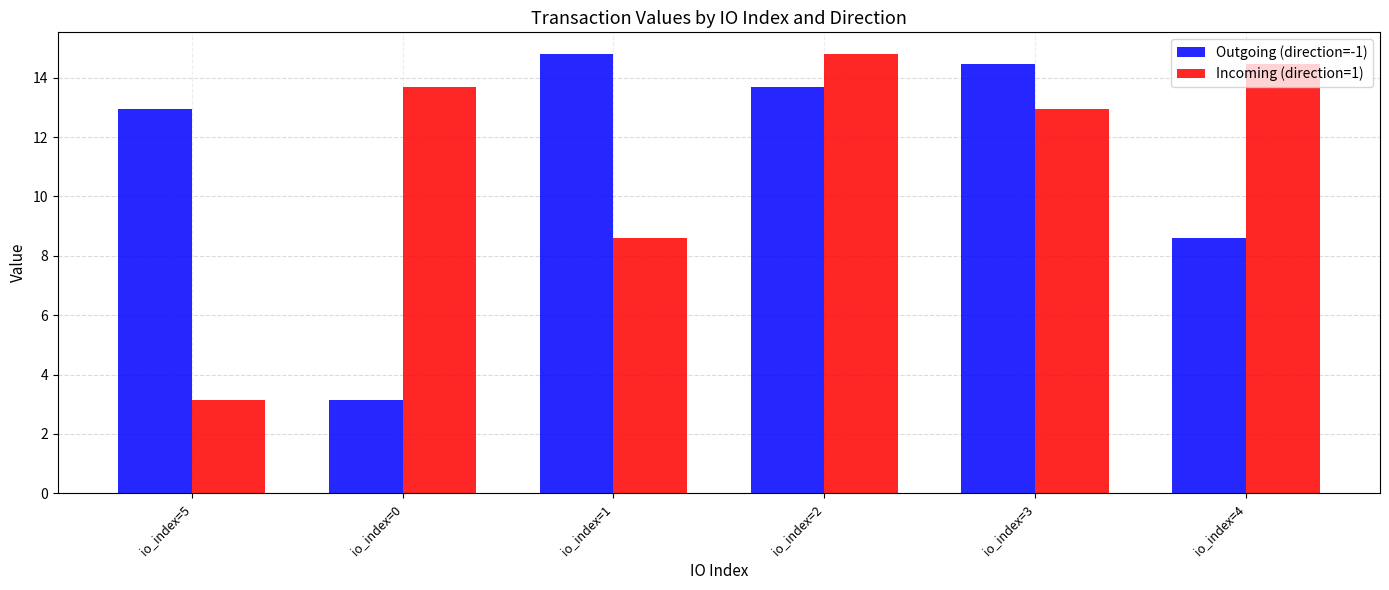

What is the label of the 5th bar from the right?

io_index=0